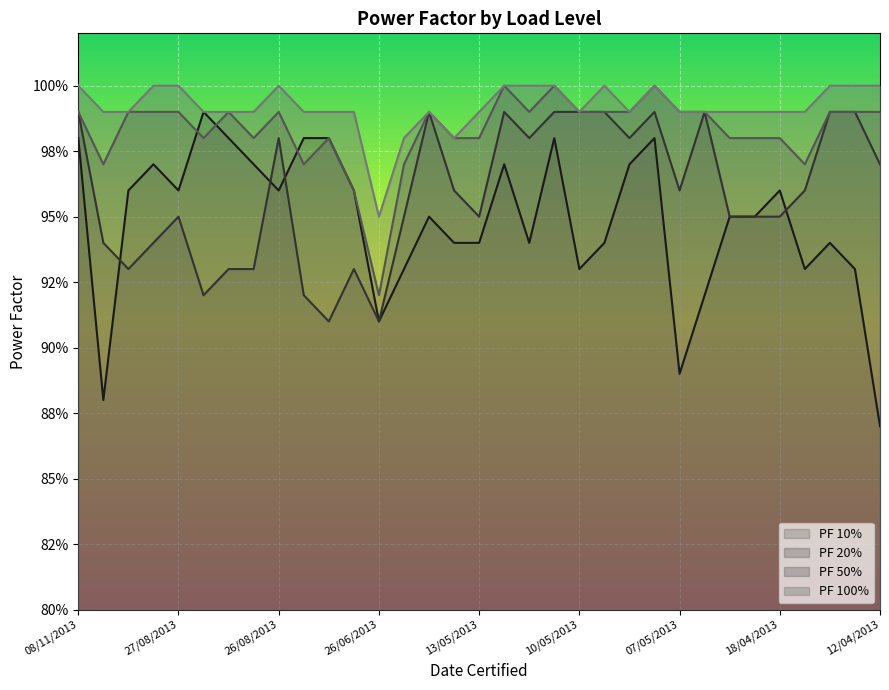

What is the value of the PF 100% point at the 21st from the left?

1.0